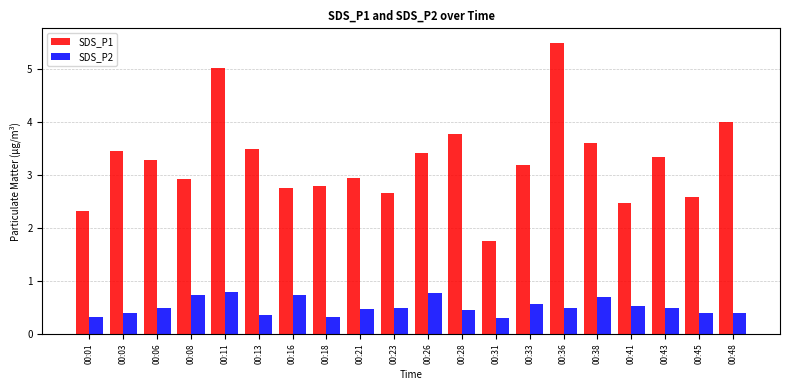

What is the spread (max minus min) of values at 00:16?

2.0